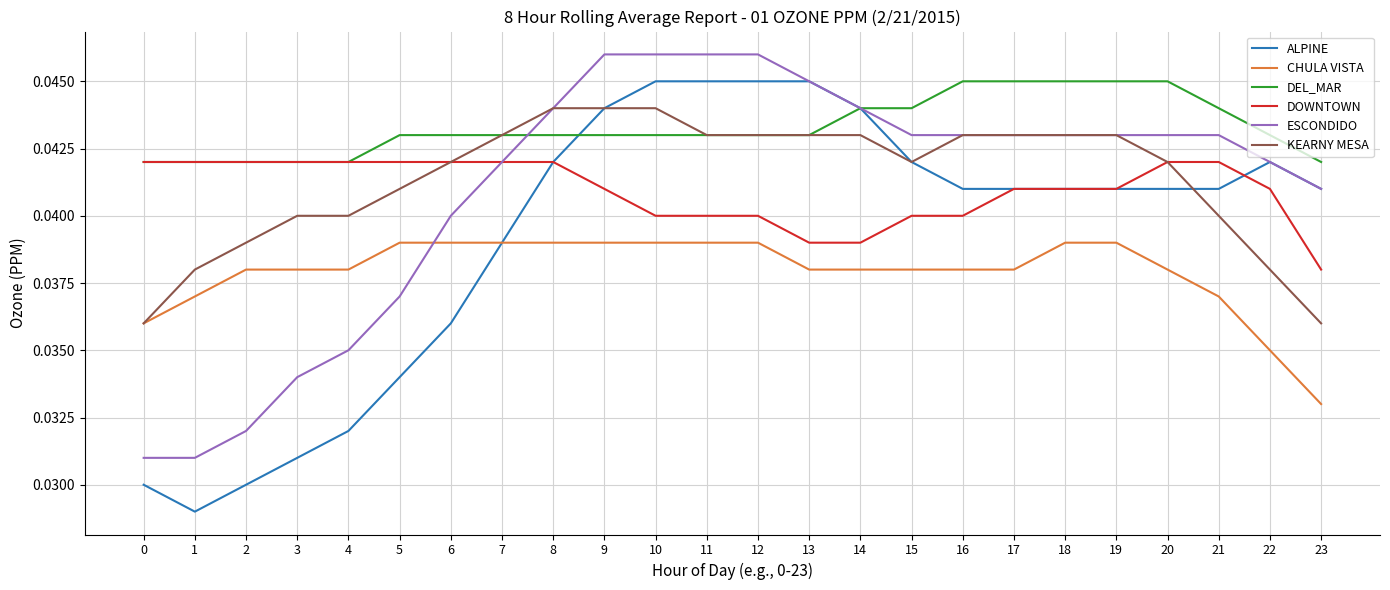

Which series has the largest range (max minus min)?

ALPINE